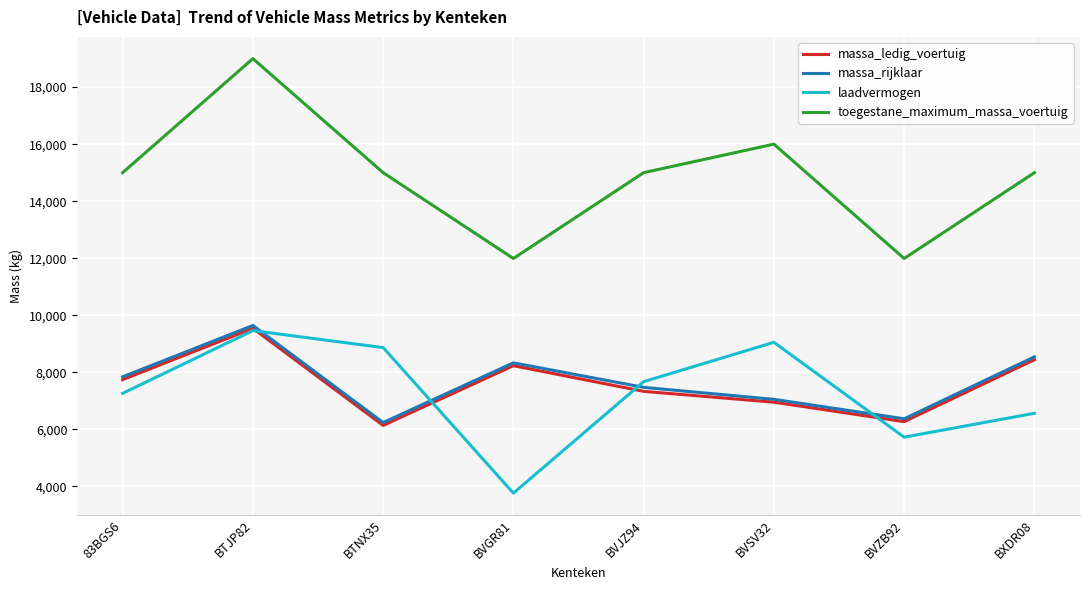

Which category has the highest value across all series?

BTJP82